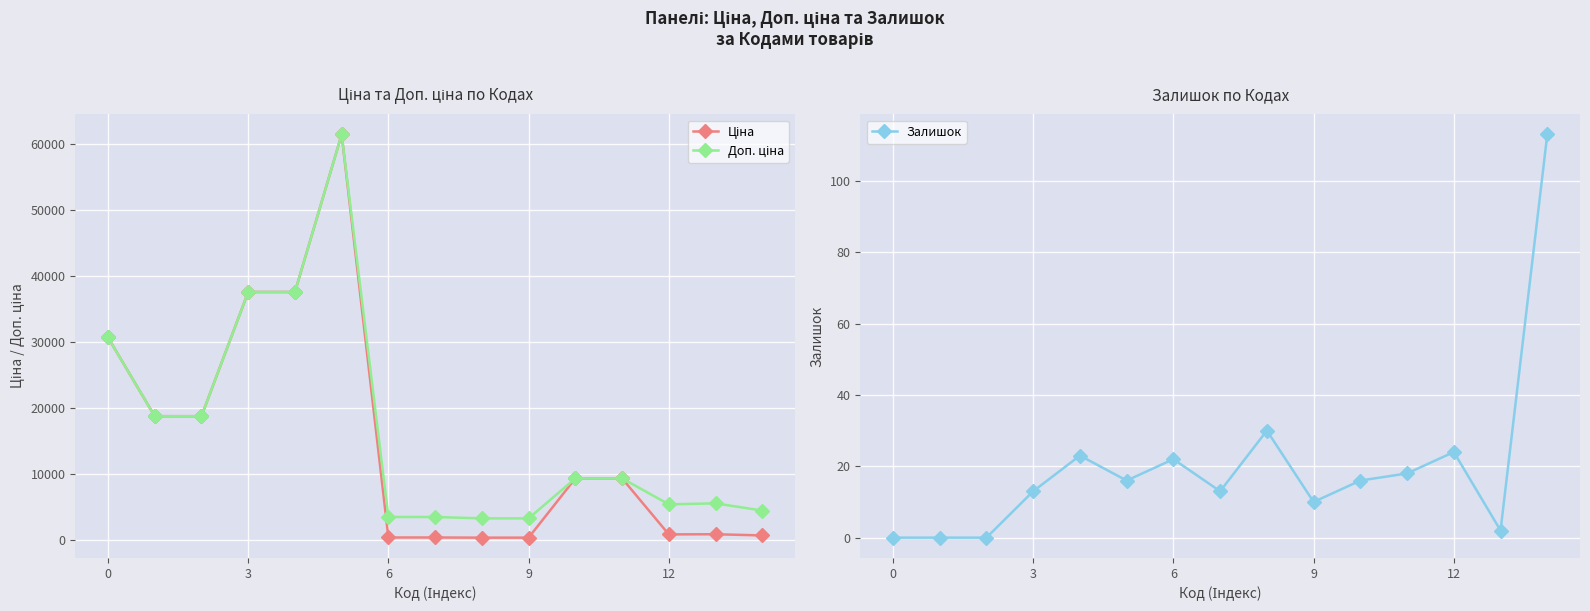

What is the label of the 6th point from the right?

9